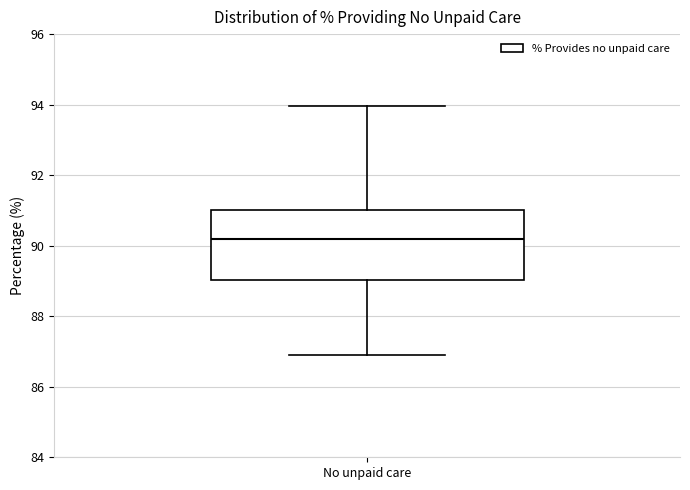

Read this box plot against the y-axis: the position of the median line, the range covered by the box, and the ends of both whiskers. The values are not printed on the chart, so give them approximately, as read against the axis.

median 90.2, box 89.0 to 91.0, whiskers 87.0 to 94.0